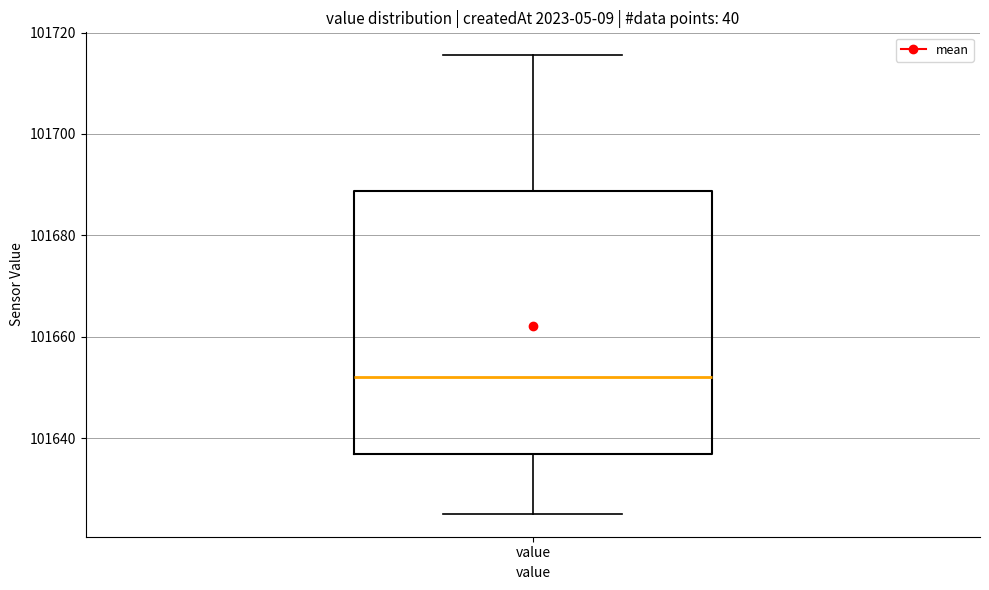

Read this box plot against the y-axis: the position of the median line, the range covered by the box, and the ends of both whiskers. The values are not printed on the chart, so give them approximately, as read against the axis.

median 101652, box 101636 to 101688, whiskers 101626 to 101716